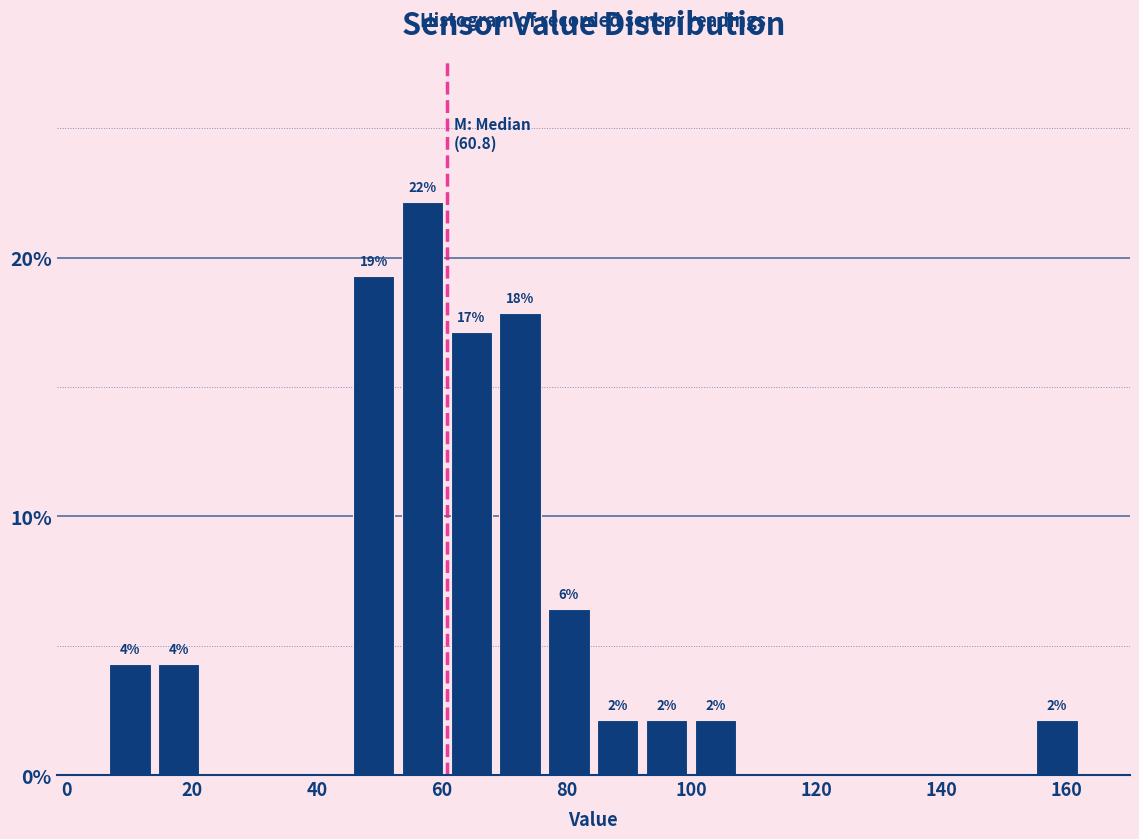

Around what value on the x-axis is the tallest bar? Give the approximate position of its centre, as read against the axis.

56